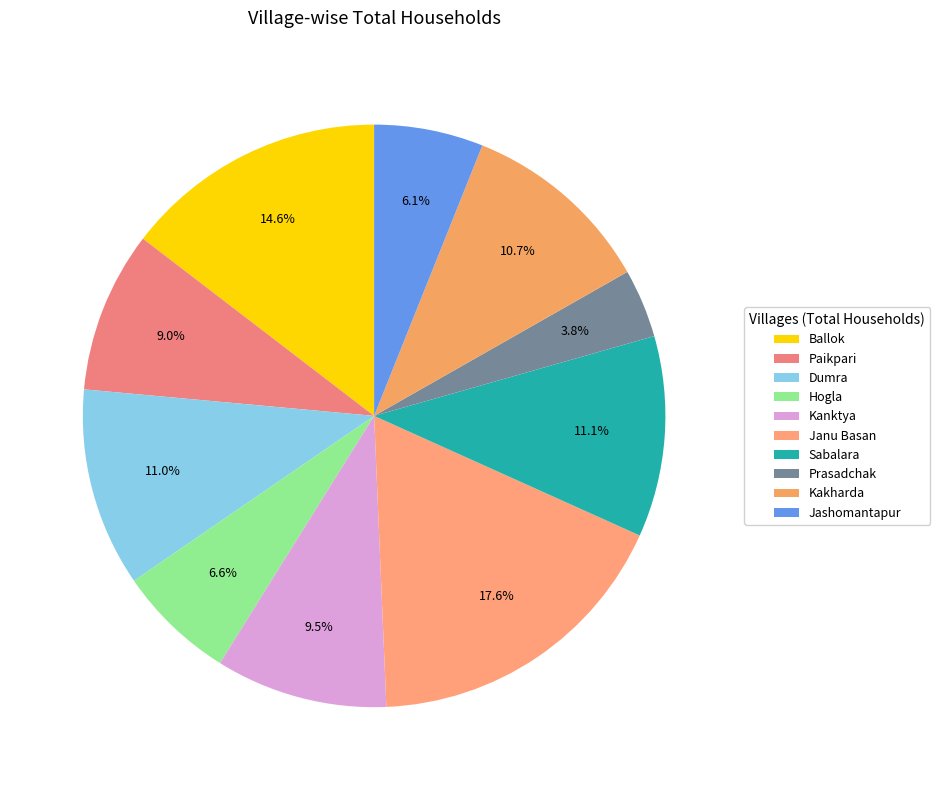

How much of the chart is everything except Paikpari?

91.0%